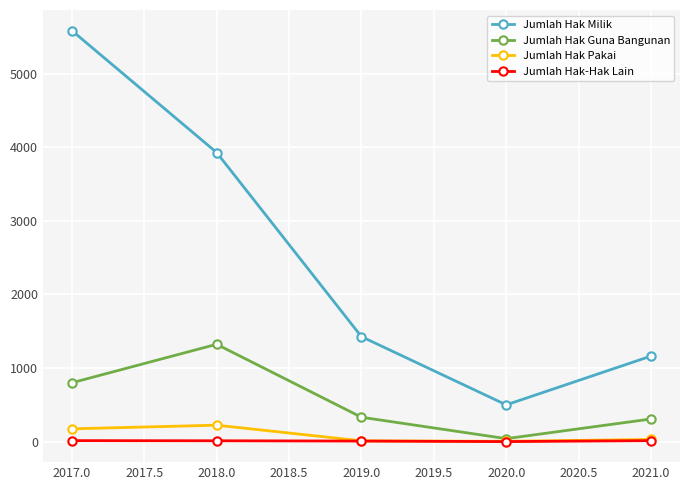

At how many categories does at least one series exceed 2784?

2